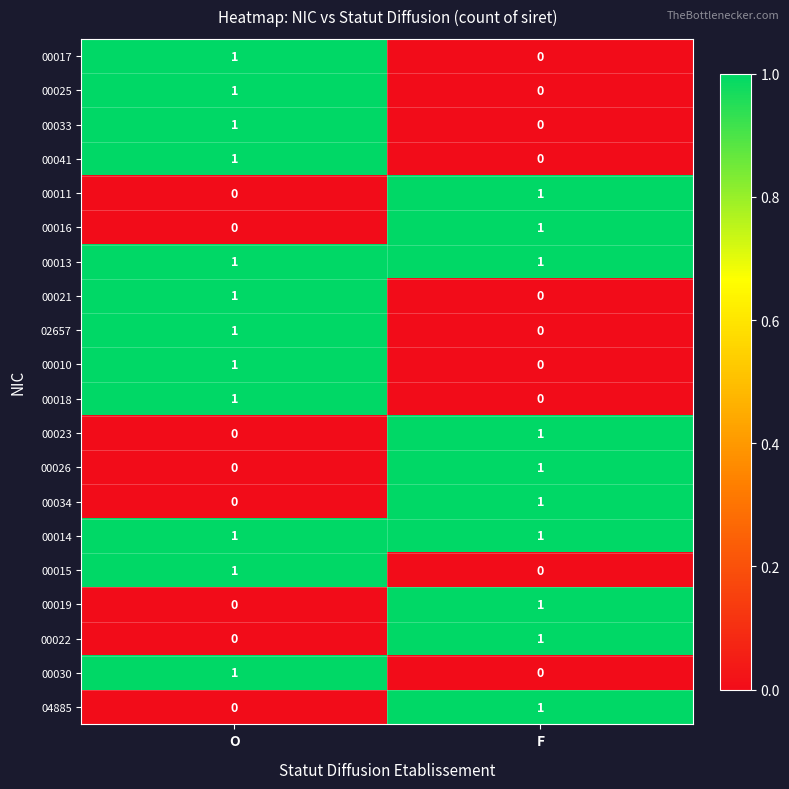

What is the total value across all series at F?

10